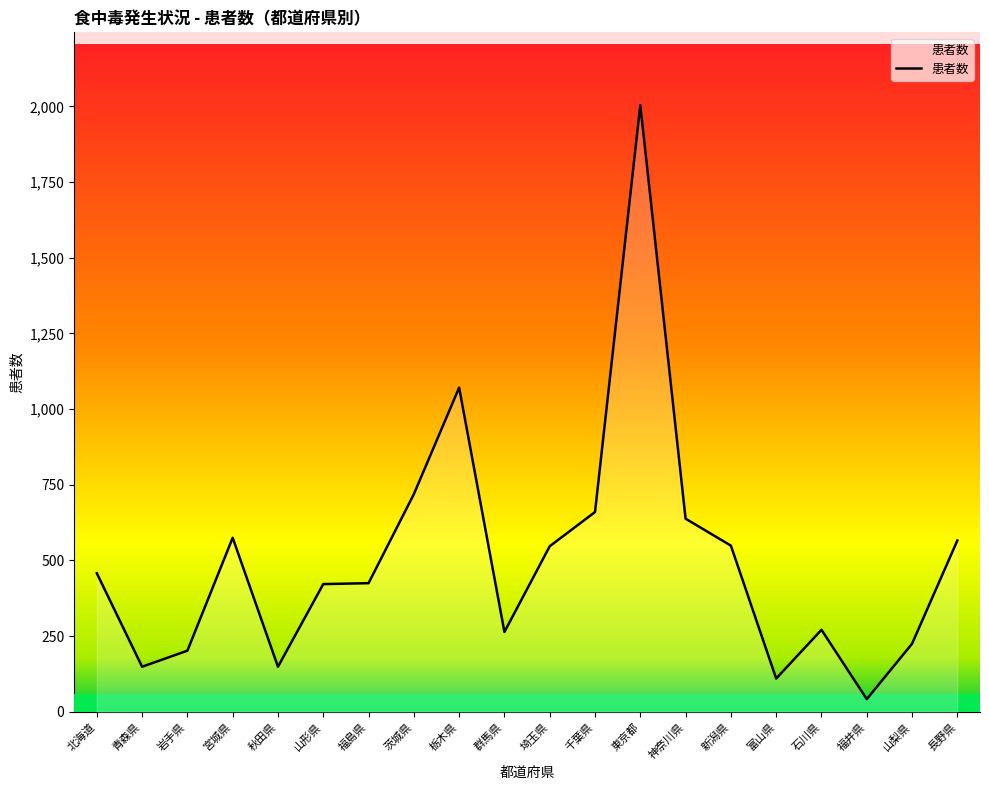

Between 新潟県 and 山形県, which is larger?

新潟県